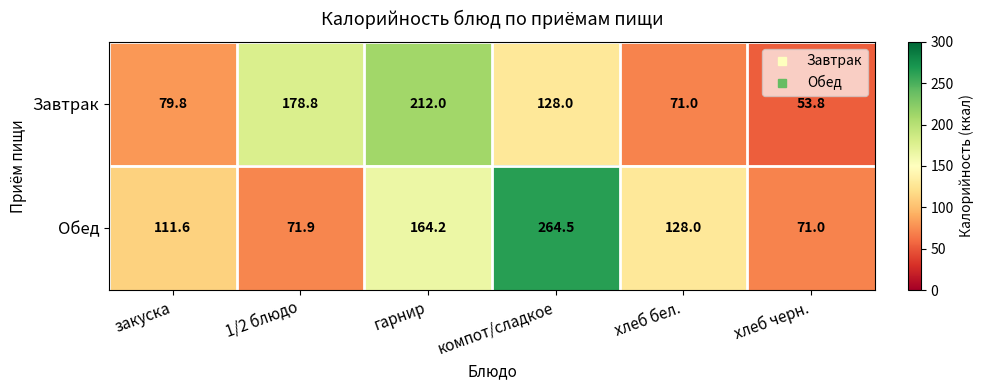

Reading right to left, transcribe all the data shown in this chart.

Завтрак: хлеб черн.=53.8	хлеб бел.=71.0	компот/сладкое=128.0	гарнир=212.0	1/2 блюдо=178.8	закуска=79.8
Обед: хлеб черн.=71.0	хлеб бел.=128.0	компот/сладкое=264.5	гарнир=164.2	1/2 блюдо=71.9	закуска=111.6